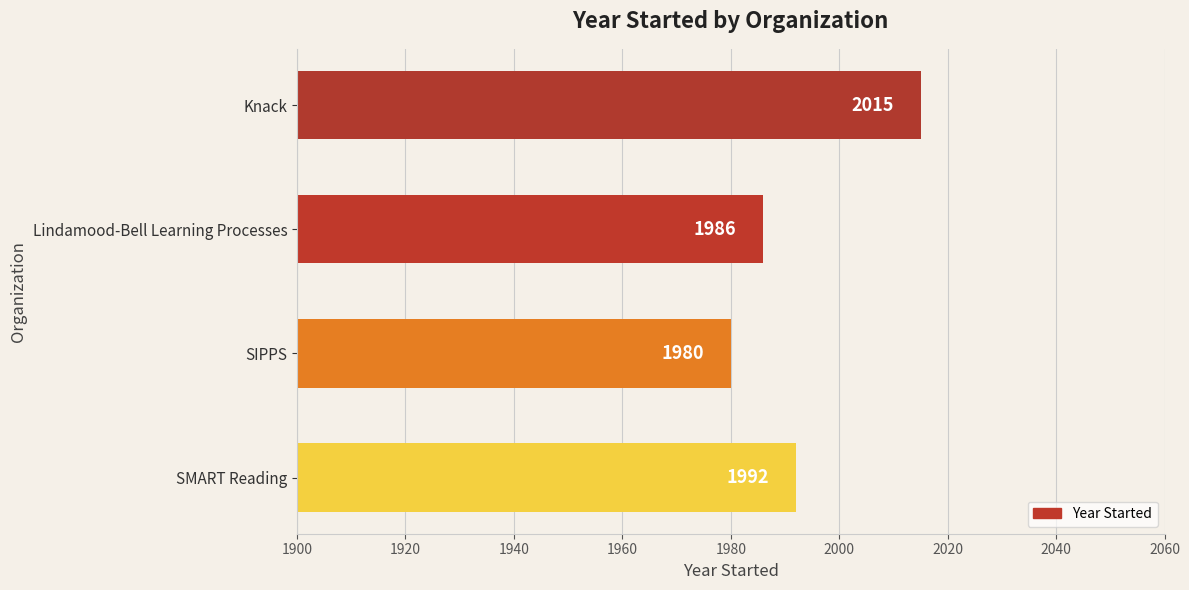

List the labels in order of value, smallest first.

SIPPS, Lindamood-Bell Learning Processes, SMART Reading, Knack